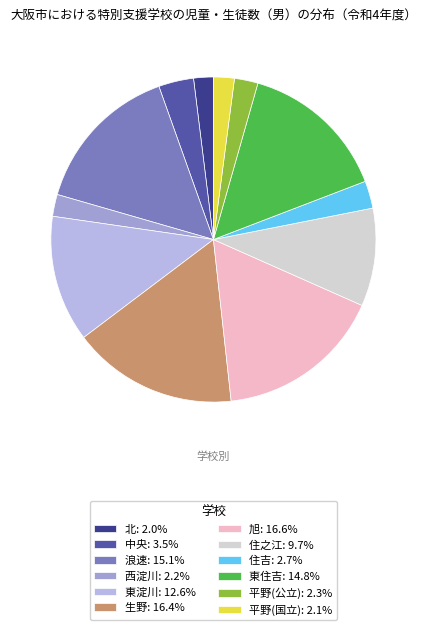

Is 平野(国立) the majority of the pie?

No